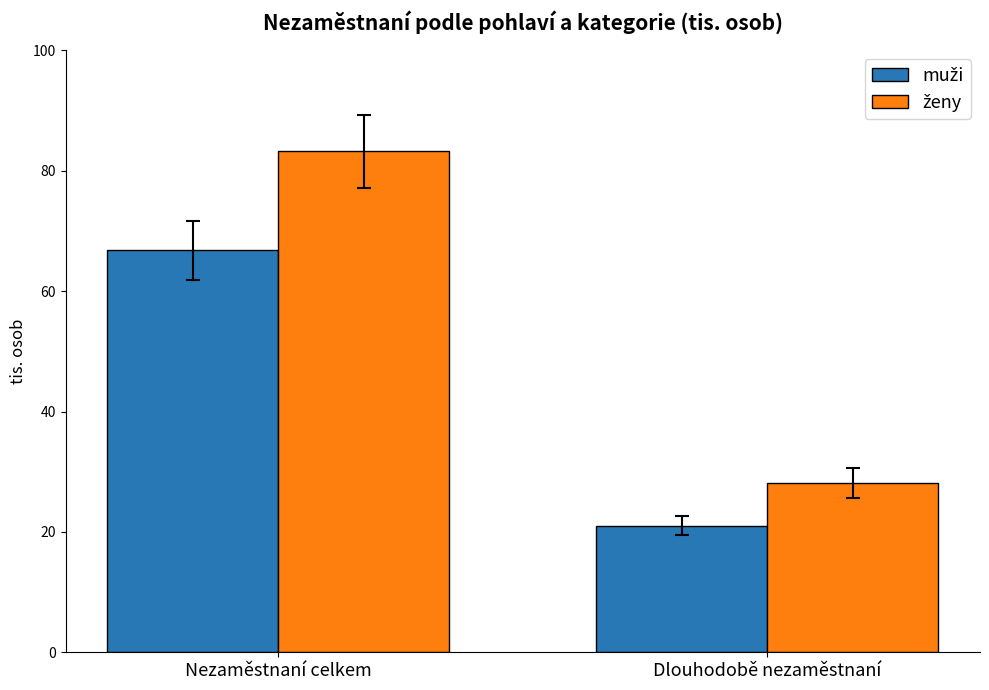

What is the total value across all series at Dlouhodobě nezaměstnaní?

49.2